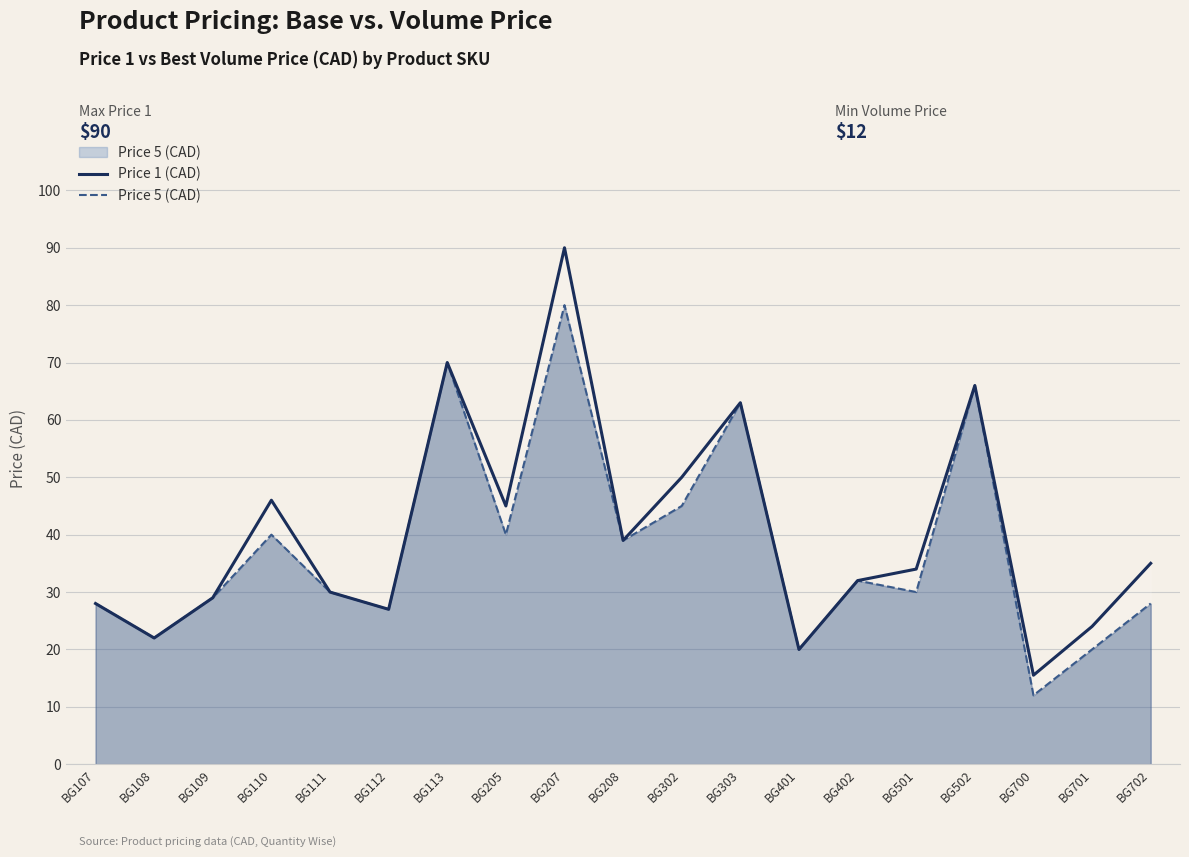

True or false: Price 1 (CAD) and Price 5 (CAD) cross at least once.

False